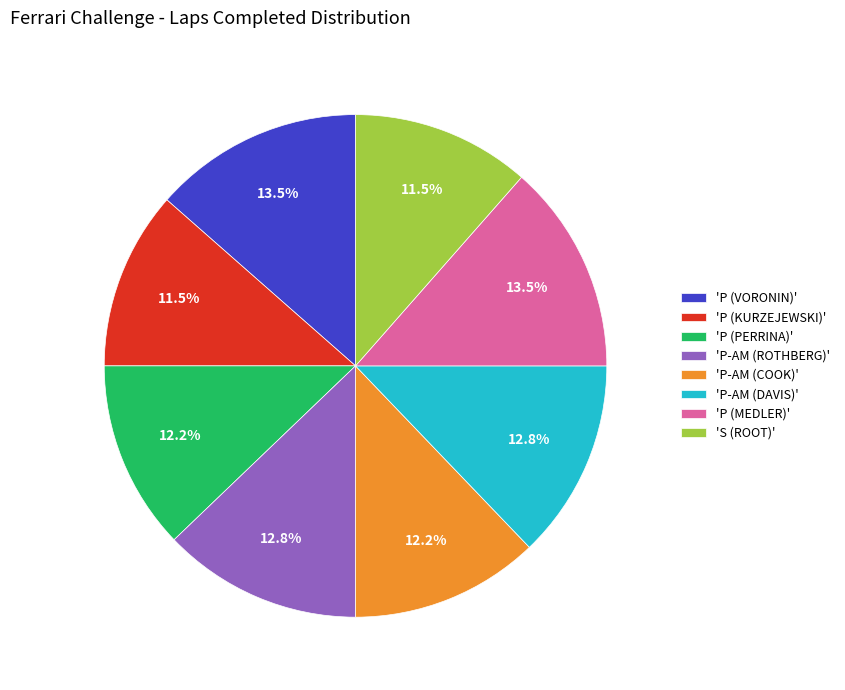

To the nearest percent, what is the average slice percentage?

12%